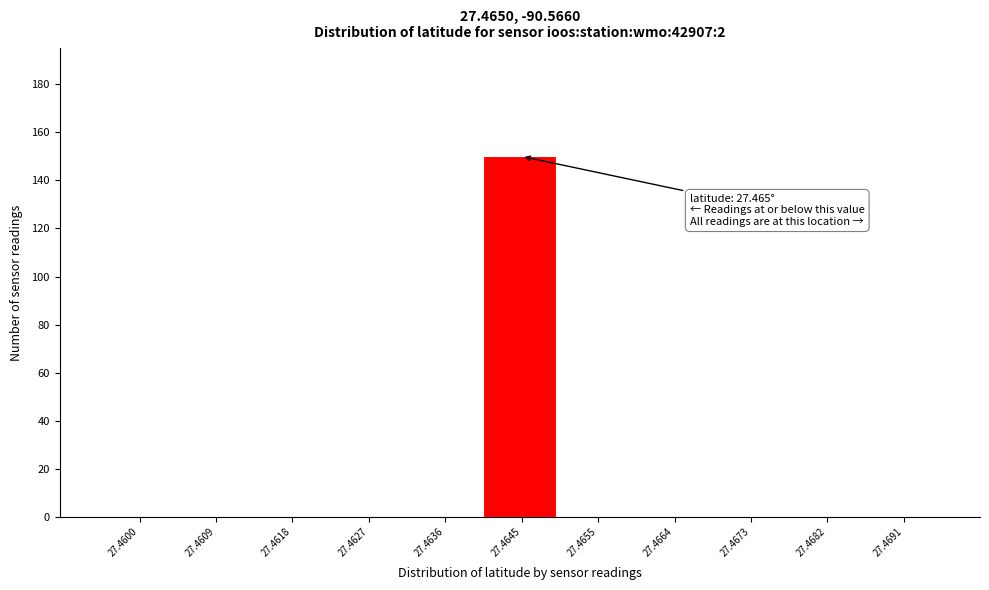

Reading right to left, what are all the values shown in this chart?

27.4691=0	27.4682=0	27.4673=0	27.4664=0	27.4655=0	27.4645=150	27.4636=0	27.4627=0	27.4618=0	27.4609=0	27.4600=0